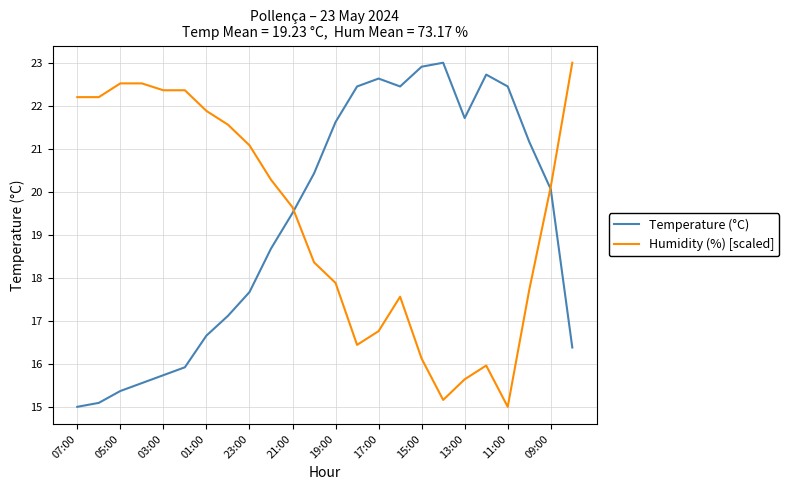

After their last crossing, which series has the higher values: Temperature (°C) or Humidity (%) [scaled]?

Humidity (%) [scaled]